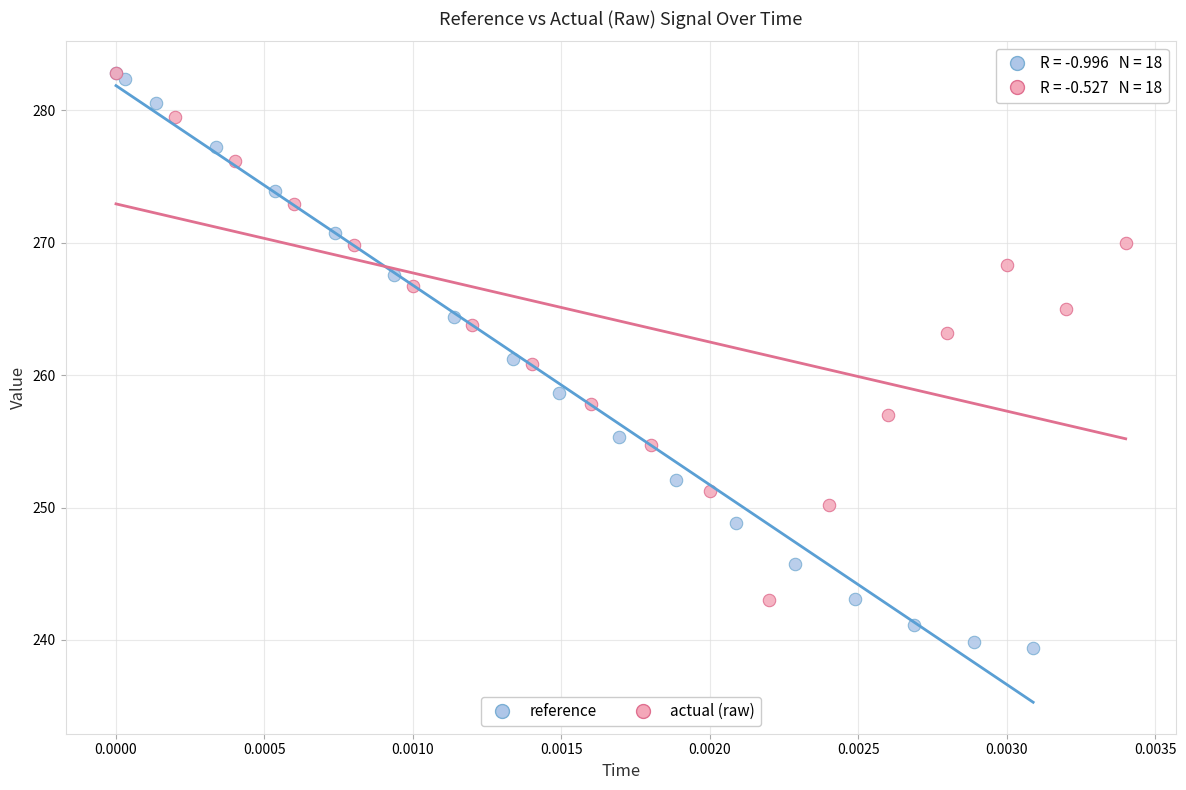

Which series reaches the minimum Y coordinate?

reference